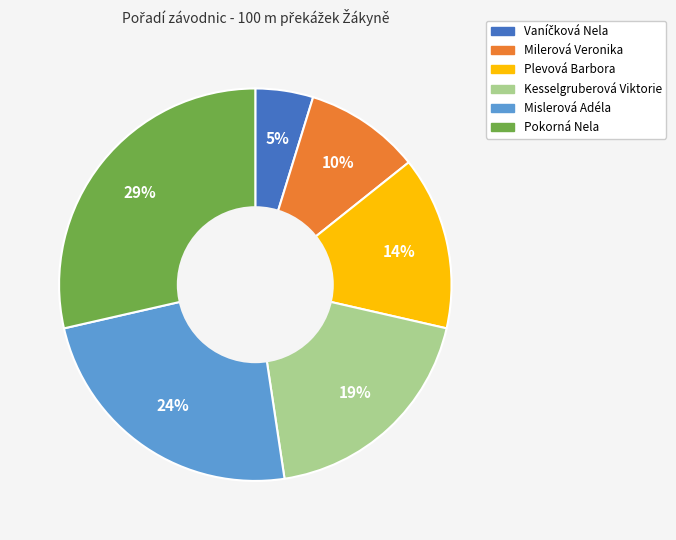

To the nearest percent, what is the combined percentage of Plevová Barbora and Pokorná Nela?

43%